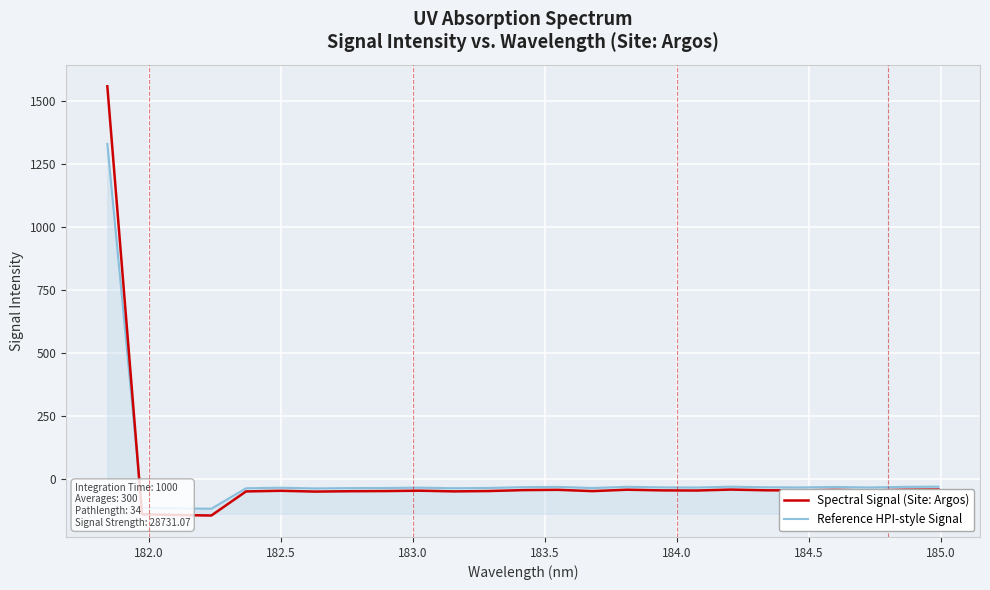

Which series has the widest spread of values?

Spectral Signal (Site: Argos)